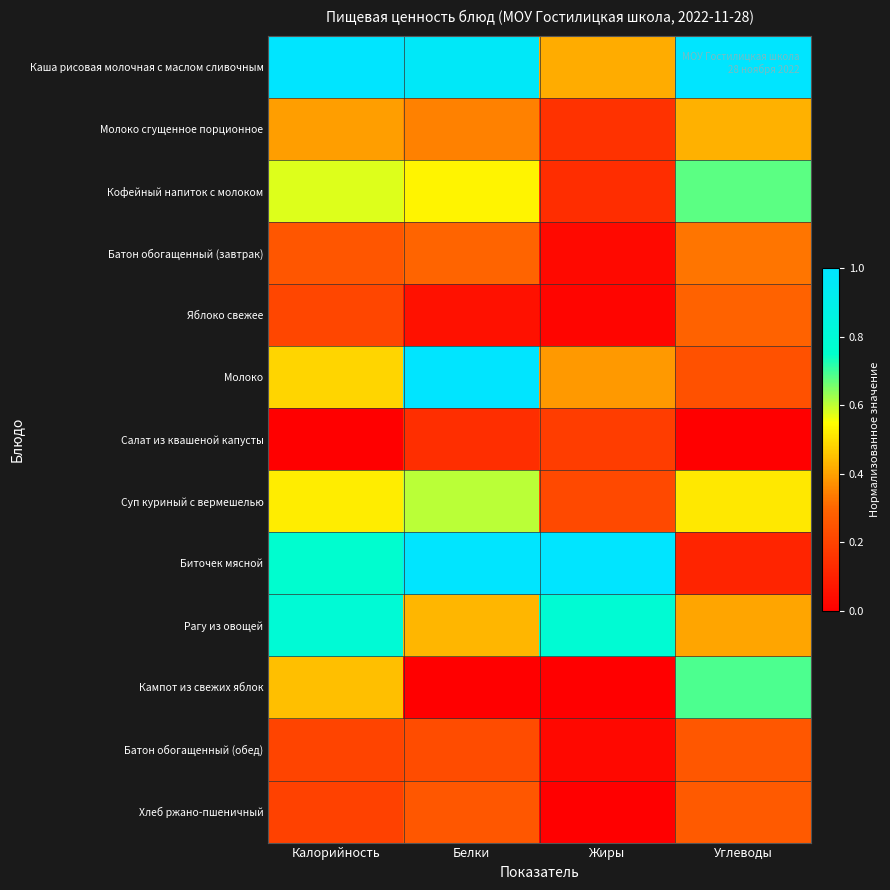

How many data points does each series have?

4